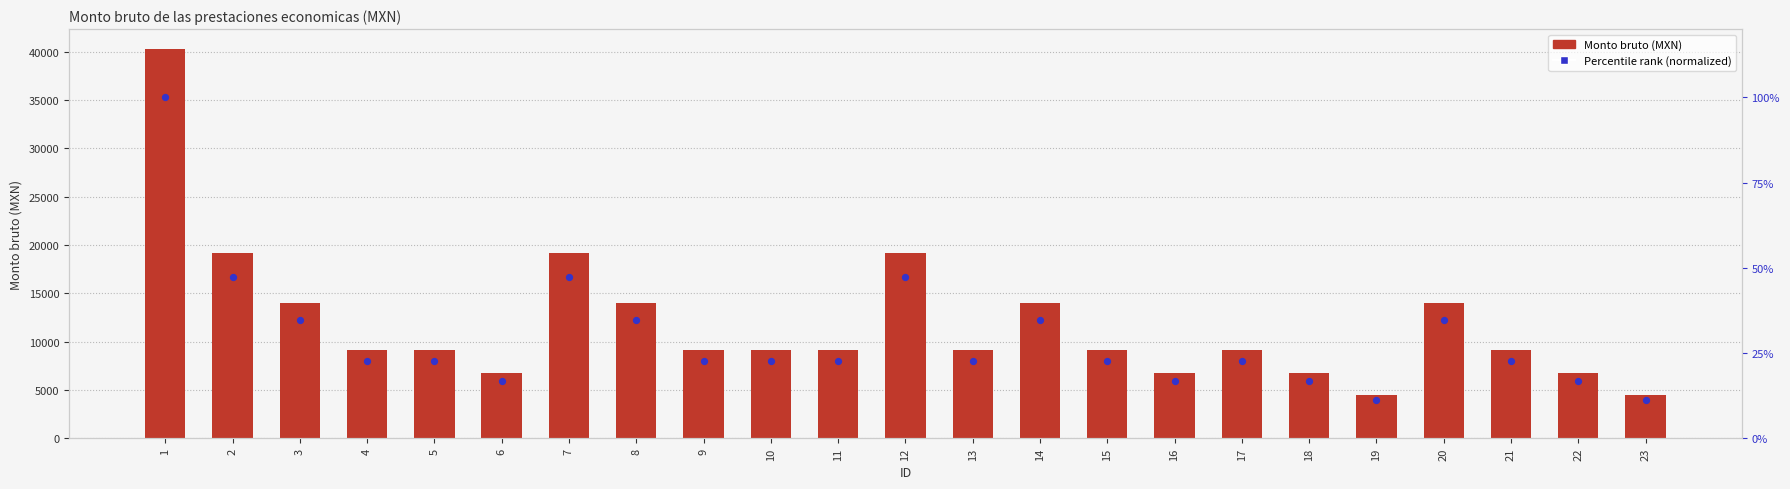

What is the total value across all series at 9?

9143.7